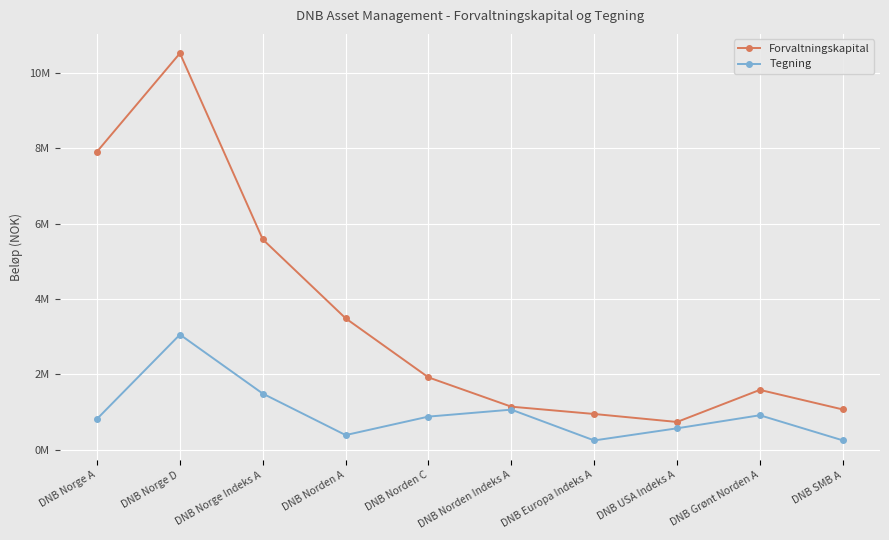

Reading left to right, transcribe all the data shown in this chart.

Forvaltningskapital: 7911520	10520071	5581096	3487221	1919528	1142496	948767	736959	1588229	1069431
Tegning: 819707	3055145	1488952	388739	879485	1064124	246717	568652	915228	249530